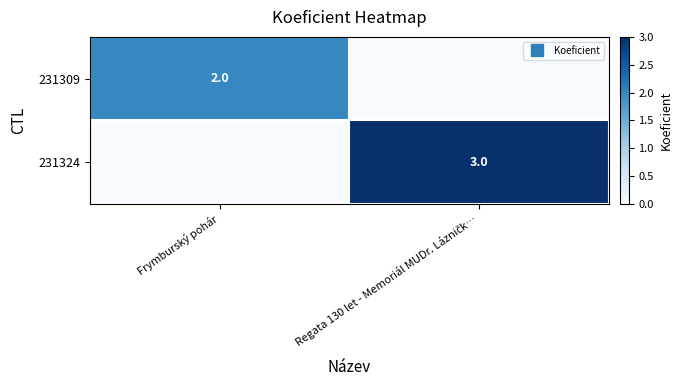

At which category is the sum across all series the highest?

Regata 130 let - Memoriál MUDr. Lázničk…